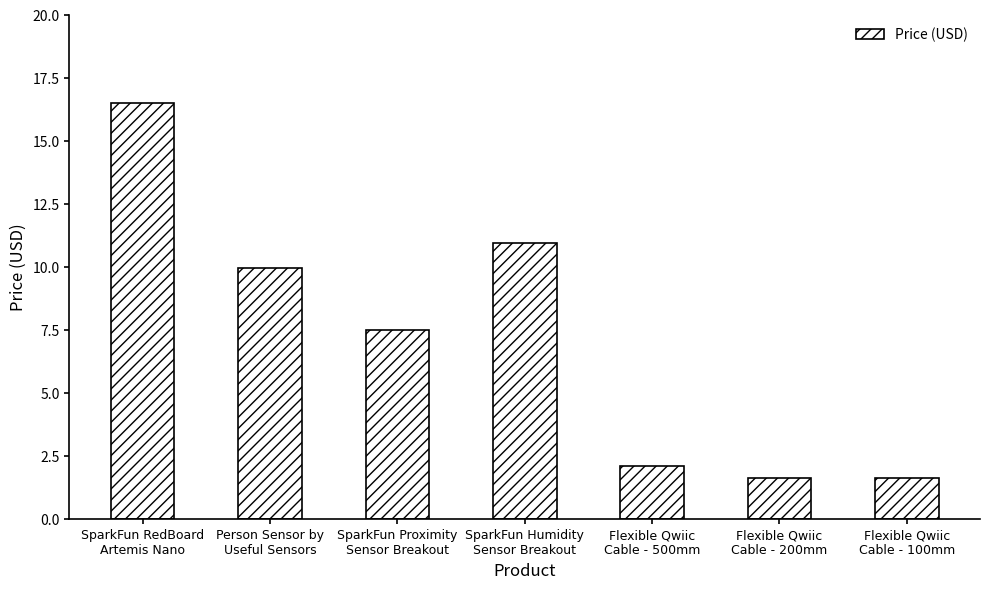

What is the value of the 3rd bar from the left?

7.5